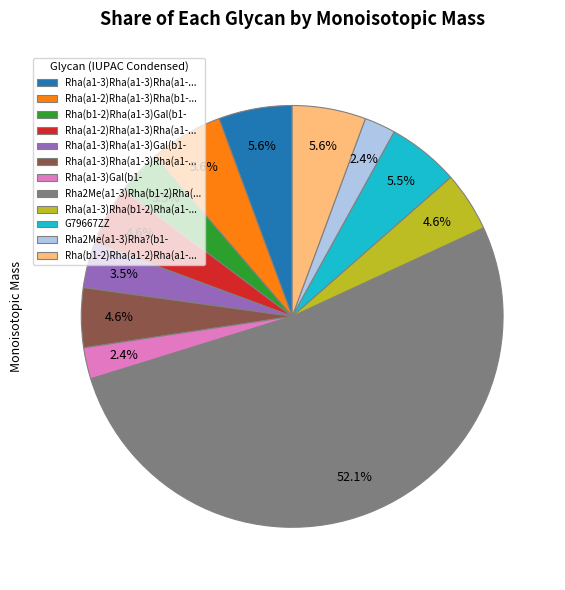

Is there a majority slice in this chart?

Yes